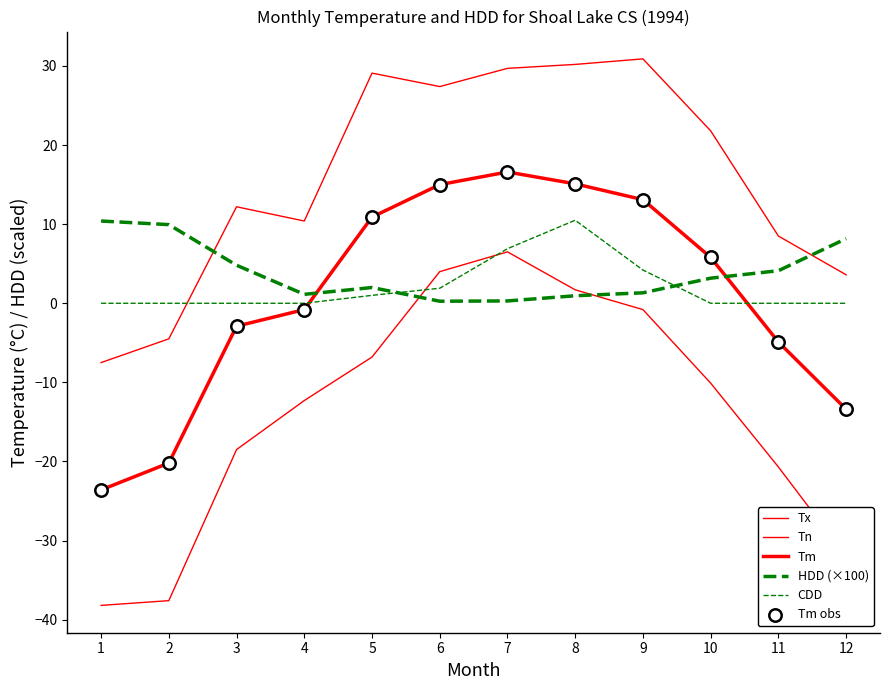

How many lines are shown in the chart?

5